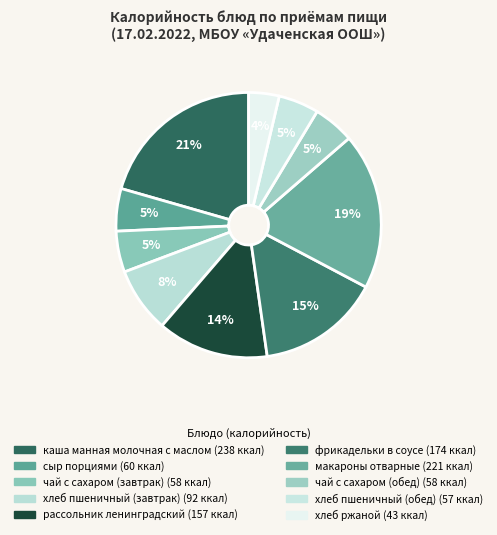

Which slice is the smallest?

хлеб ржаной